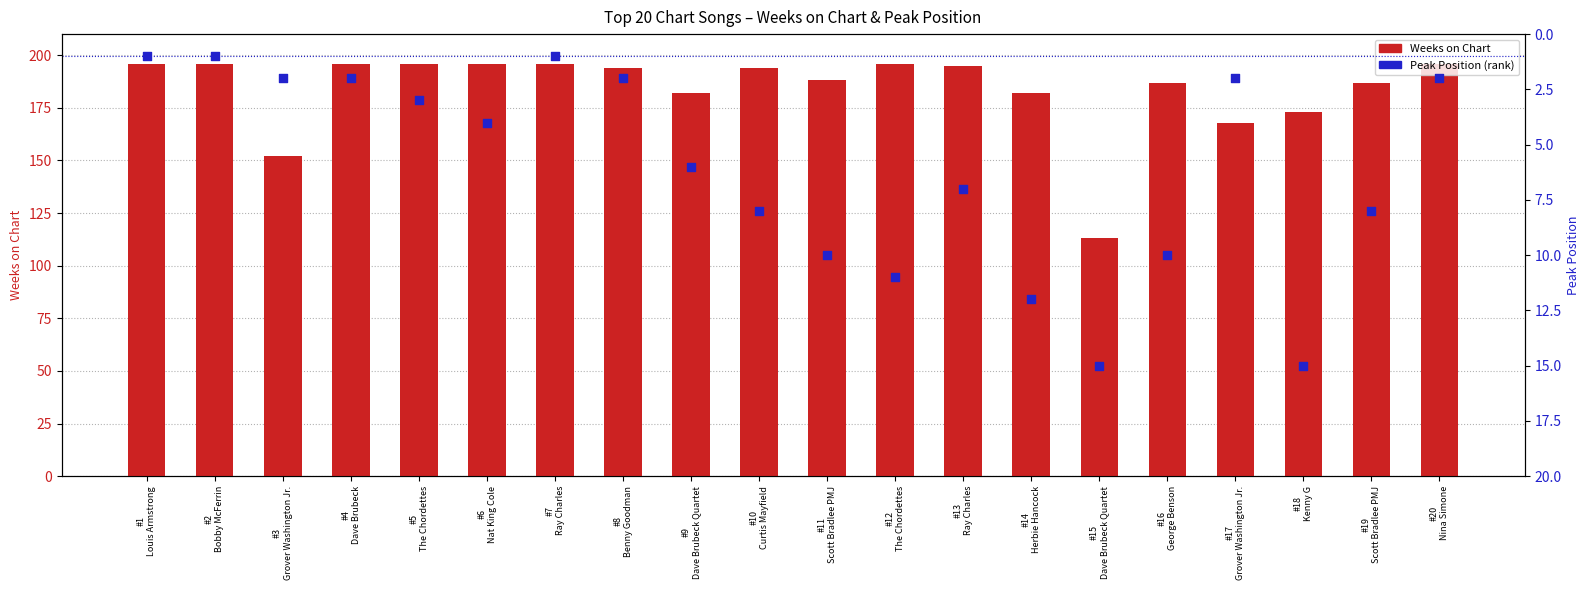

Which series has the widest spread of Y values?

Weeks on Chart